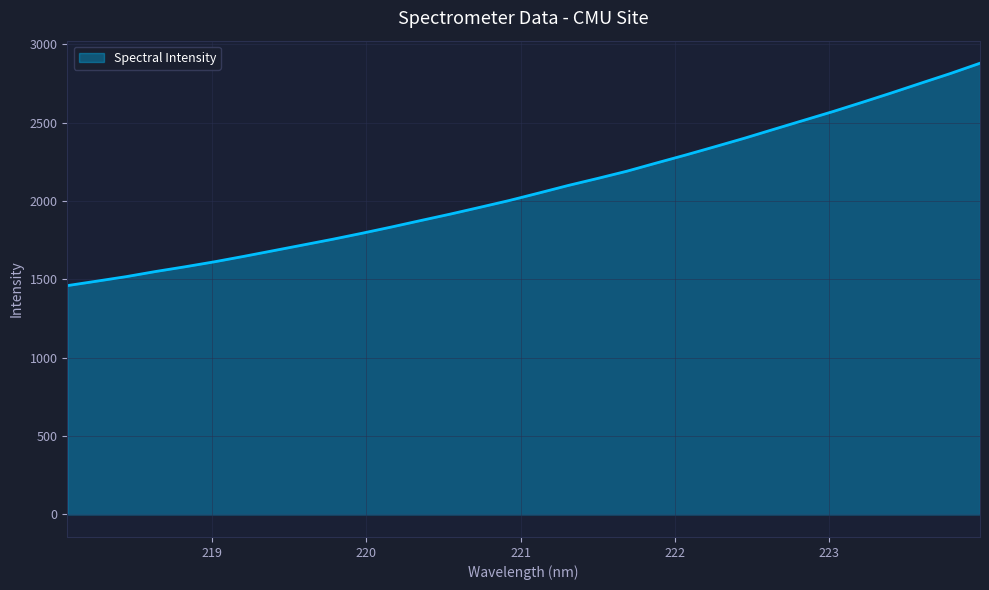

Does the chart have visible grid lines?

Yes